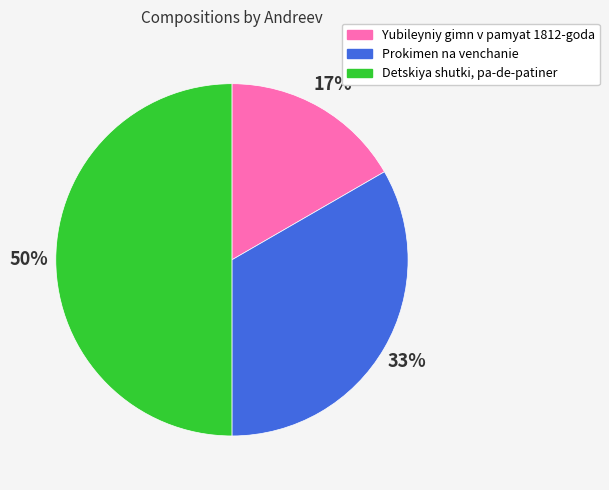

Which has a higher value, Detskiya shutki, pa-de-patiner or Prokimen na venchanie?

Detskiya shutki, pa-de-patiner